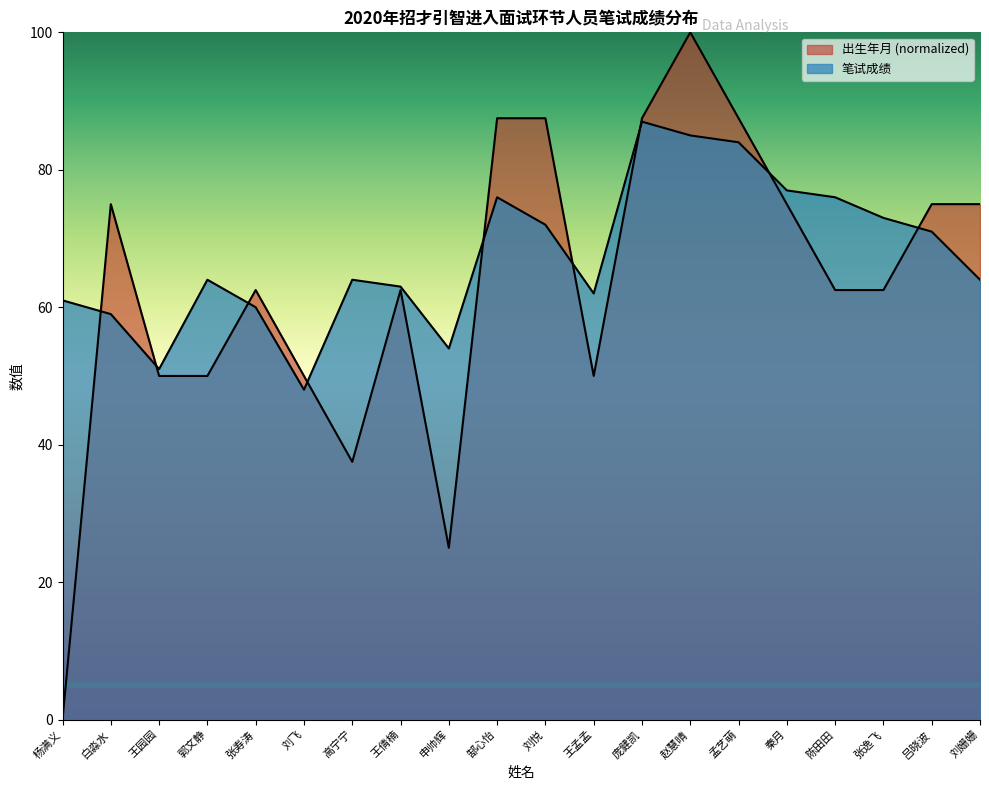

How many categories are shown in the chart?

20